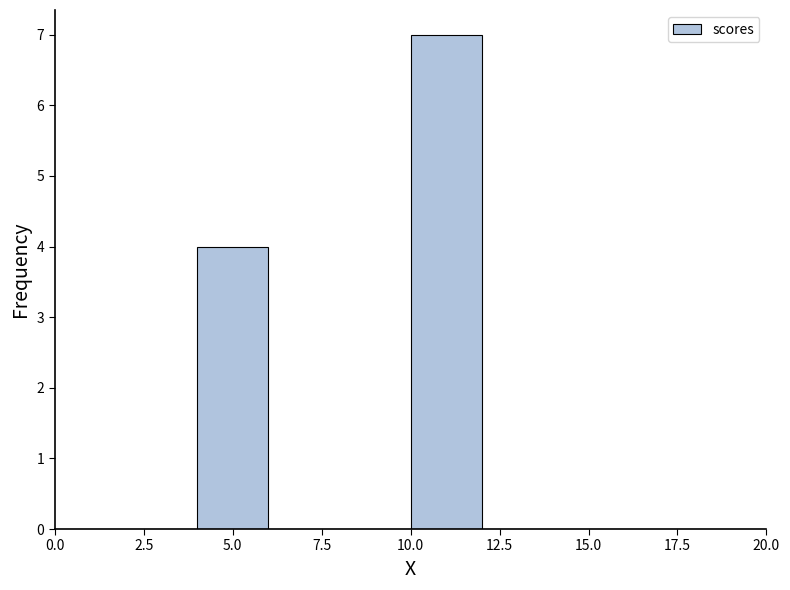

Reading left to right, list every bar in this chart as the range it spans on the x-axis followed by its height. The values are not printed on the chart, so give them approximately, as read against the axis.

0 to 2: 0
2 to 4: 0
4 to 6: 4
6 to 8: 0
8 to 10: 0
10 to 12: 7
12 to 14: 0
14 to 16: 0
16 to 18: 0
18 to 20: 0